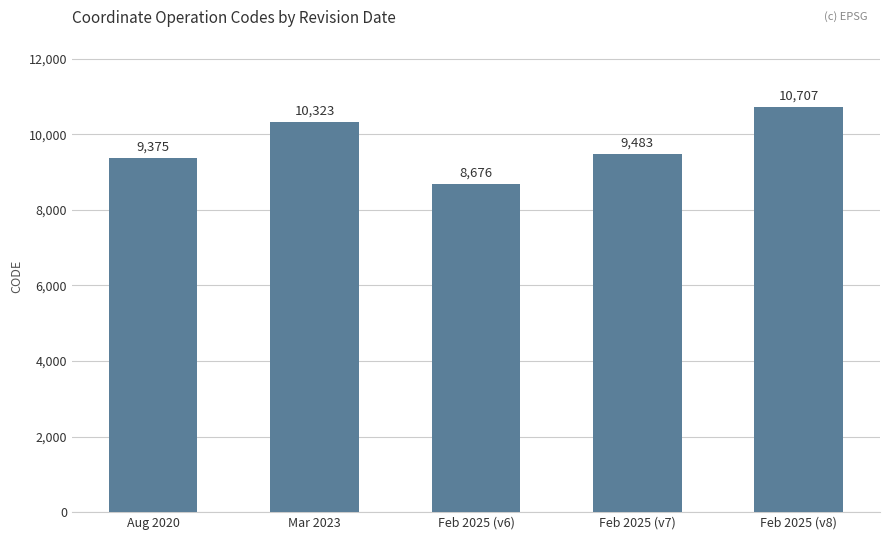

Which label corresponds to the smallest value in the chart?

Feb 2025 (v6)